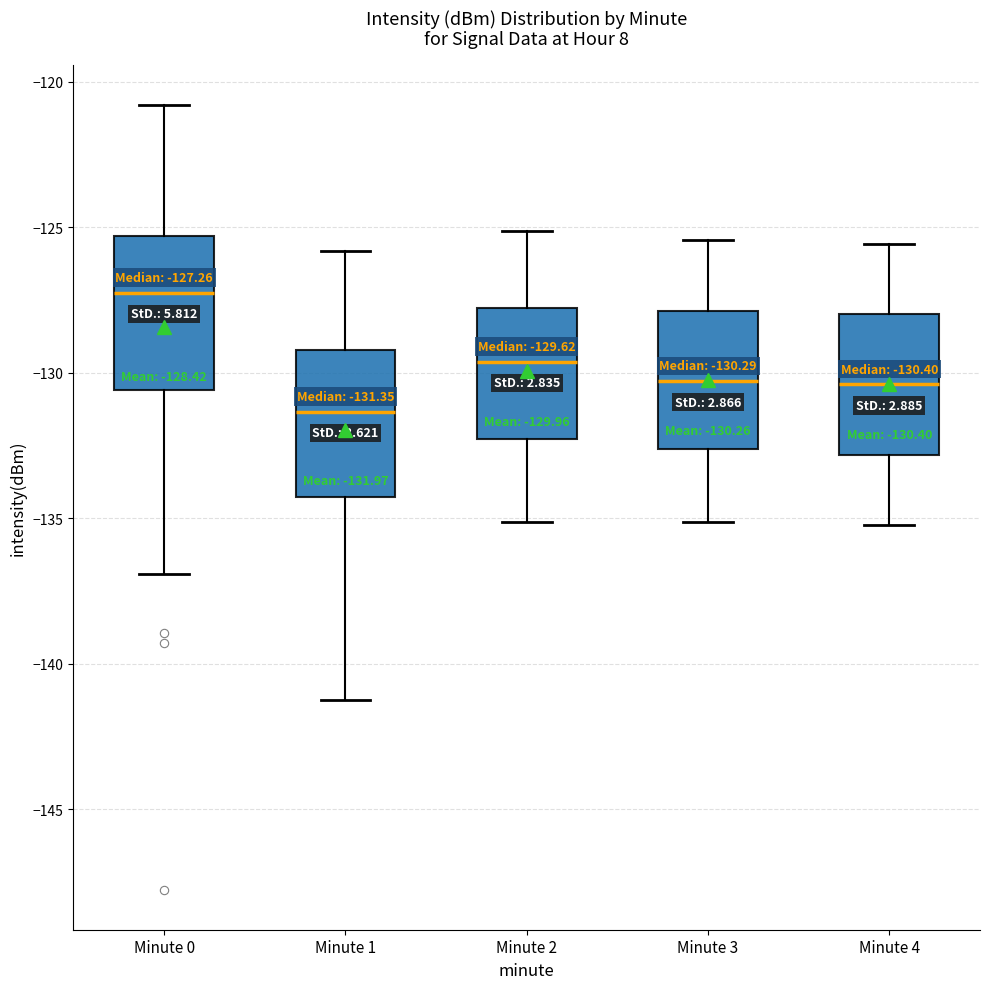

Which box's median line is the highest?

Minute 0